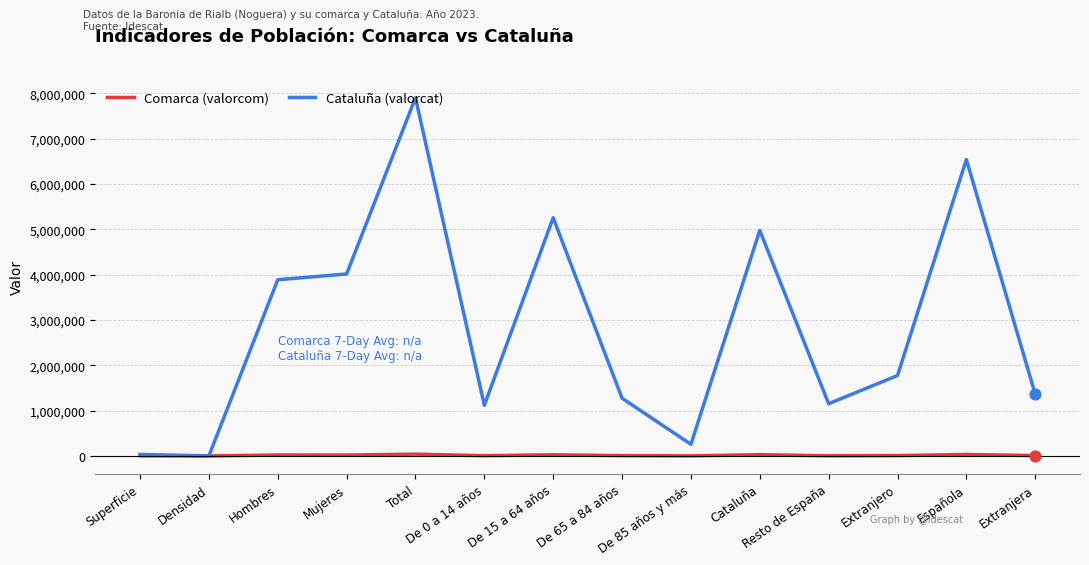

Which series has the largest total across all categories?

Cataluña (valorcat)